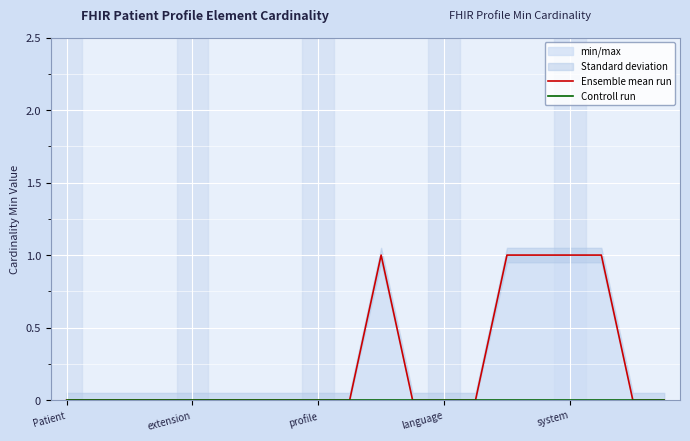

Reading right to left, transcribe all the data shown in this chart.

Ensemble mean run: 0	0	1	1	1	1	0	0	0	1	0	0	0	0	0	0	0	0	0	0
Controll run: 0	0	0	0	0	0	0	0	0	0	0	0	0	0	0	0	0	0	0	0